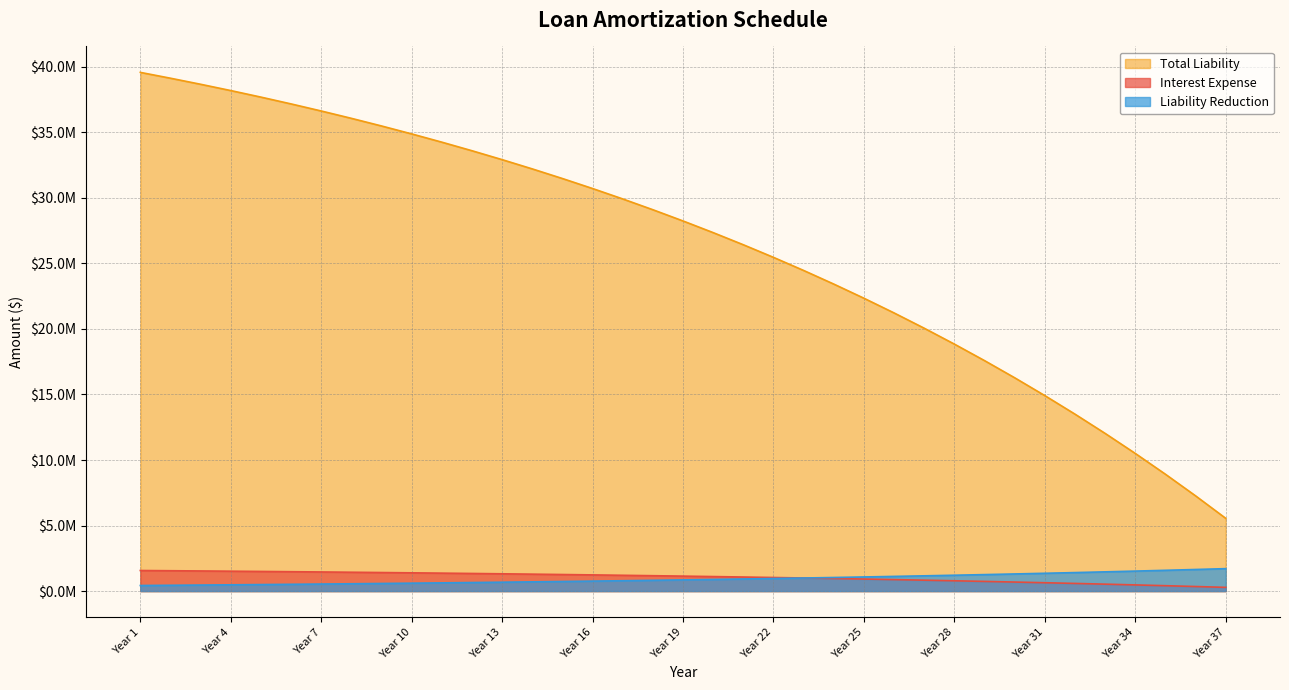

Is the value of Total Liability at Year 9 greater than the value of Liability Reduction at Year 1?

No